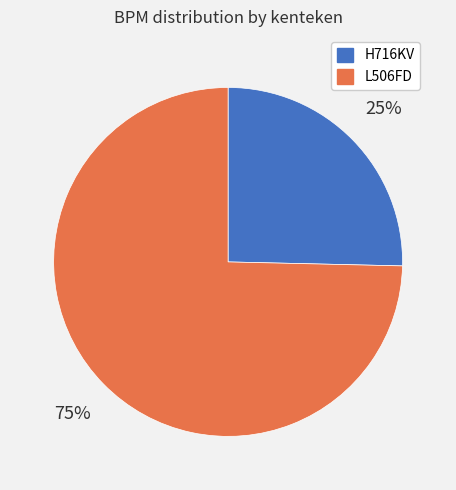

Which slice is the smallest?

H716KV